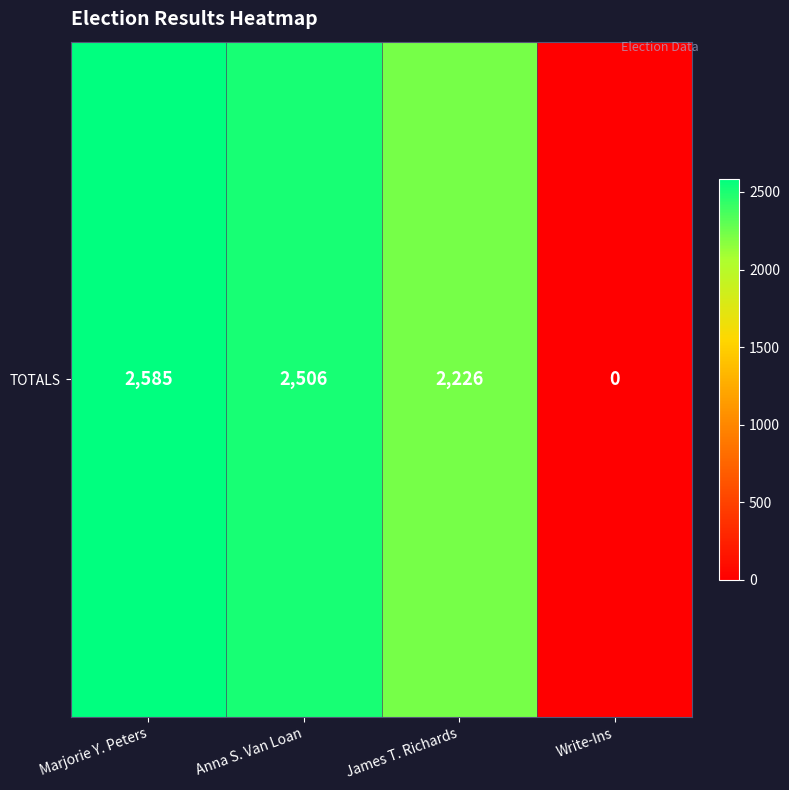

The chart shows a value of 0 at Write-Ins. True or false?

True